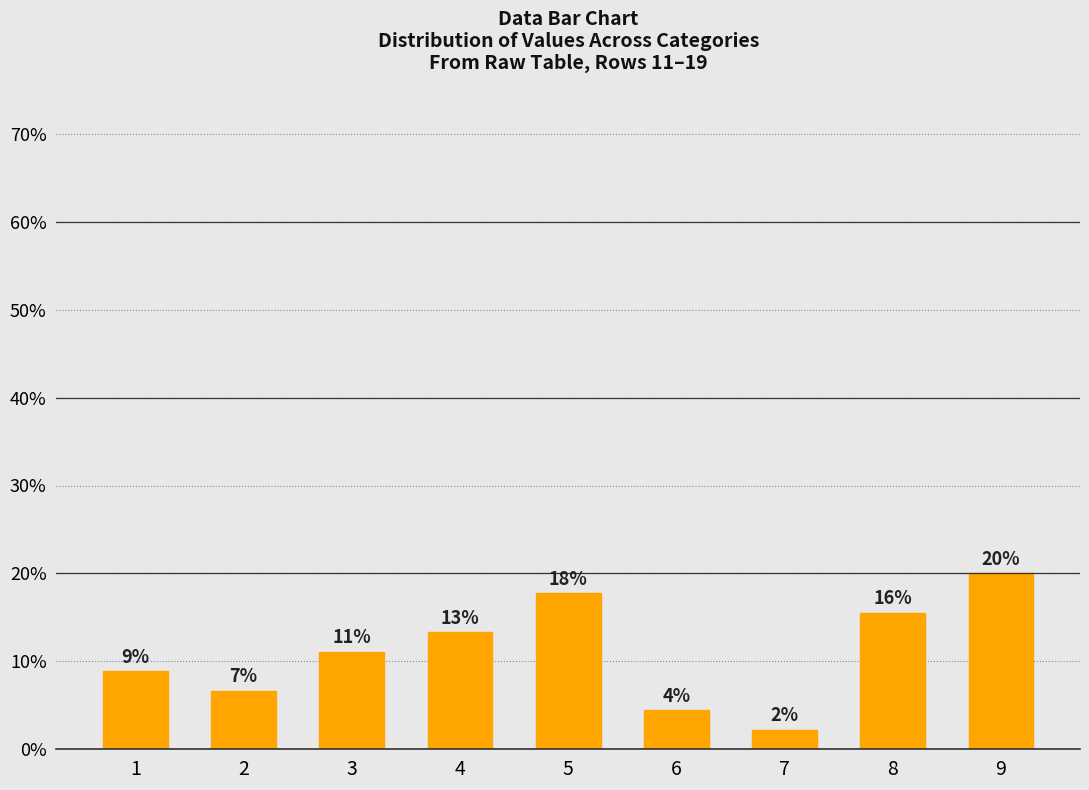

Which category has the lowest value across all series?

7